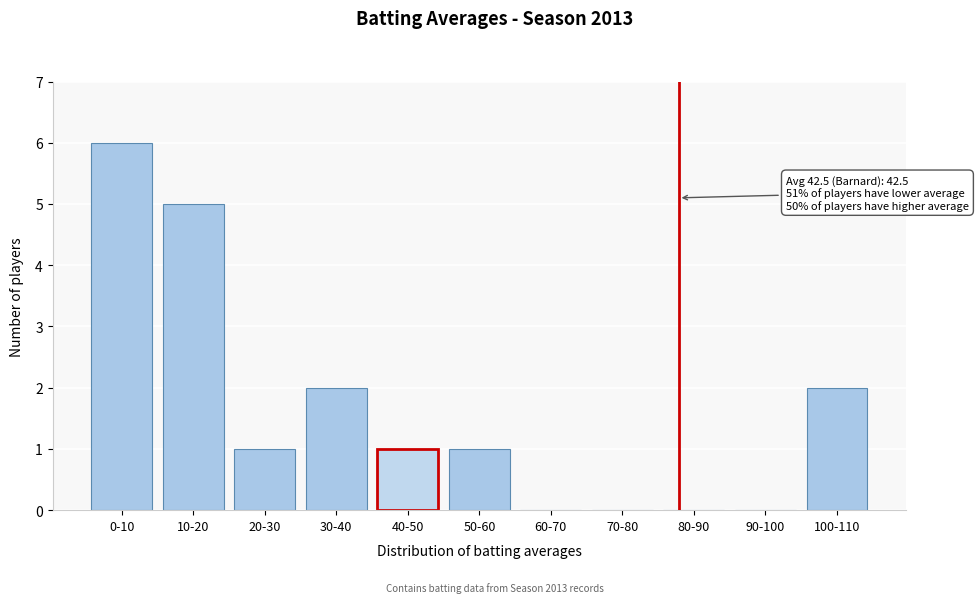

Reading right to left, extract all data points from this chart.

100-110=2	90-100=0	80-90=0	70-80=0	60-70=0	50-60=1	40-50=1	30-40=2	20-30=1	10-20=5	0-10=6